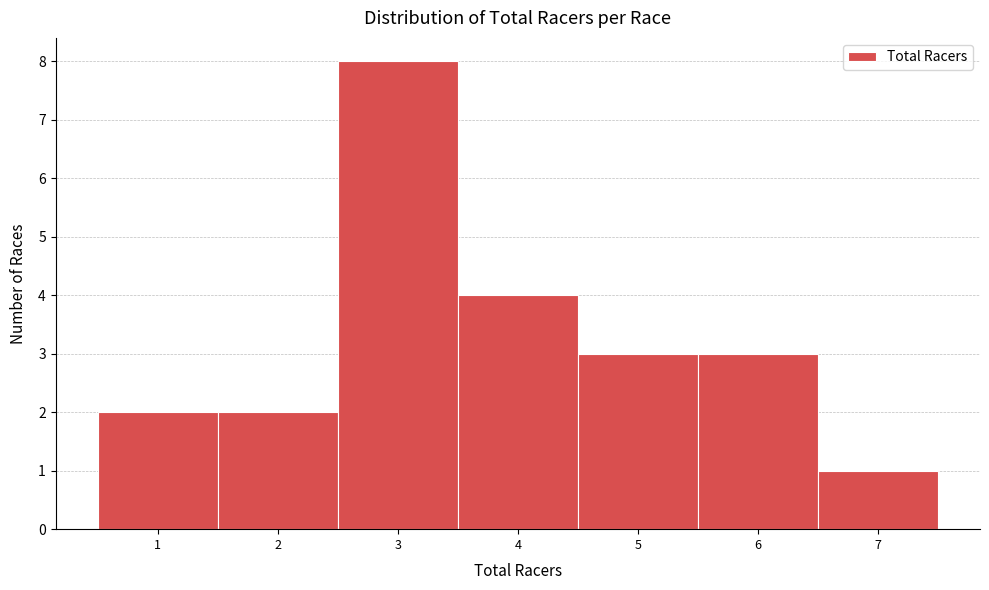

Reading left to right, transcribe this chart: for each bar, give the range it covers on the x-axis and its height. The values are not printed on the chart, so give them approximately, as read against the axis.

0.5 to 1.5: 2
1.5 to 2.5: 2
2.5 to 3.5: 8
3.5 to 4.5: 4
4.5 to 5.5: 3
5.5 to 6.5: 3
6.5 to 7.5: 1